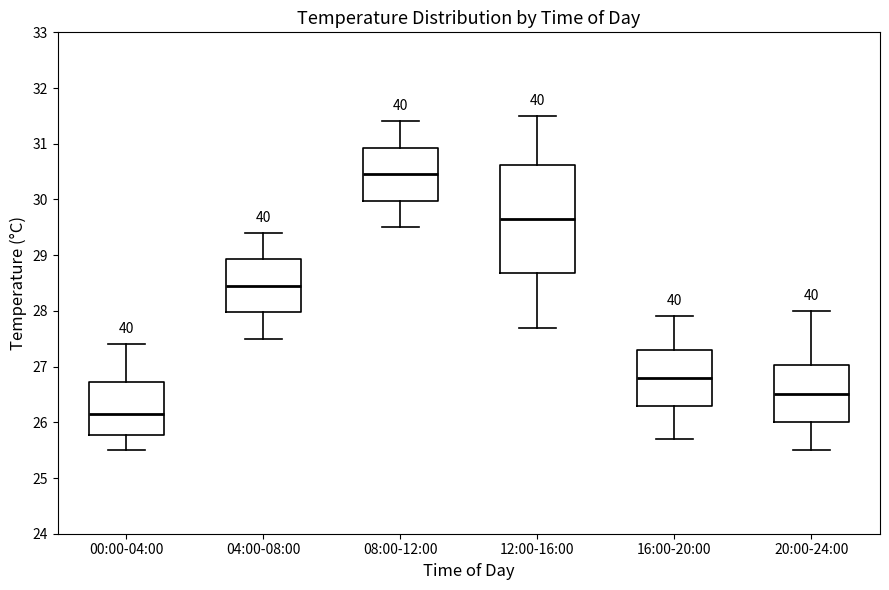

Where is the lower edge of the box for 12:00-16:00 on the y-axis? The values are not printed on the chart, so give them approximately, as read against the axis.

28.7